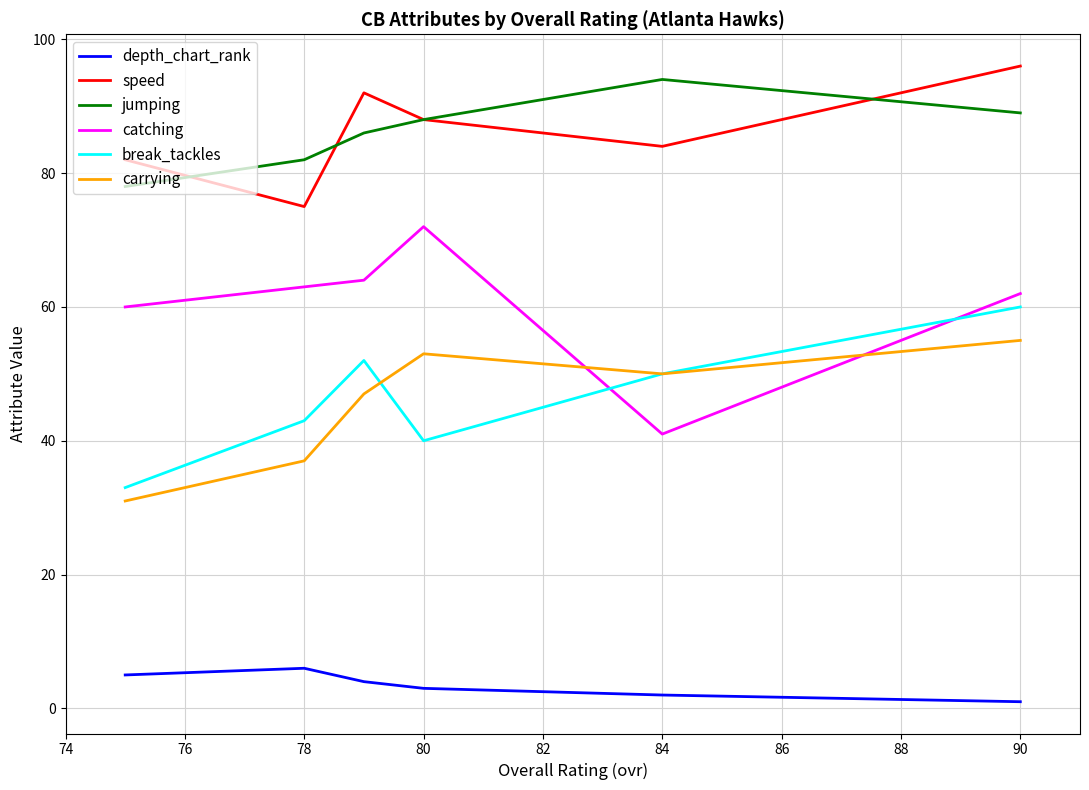

What is the difference between the maximum and minimum values in the catching series?

31